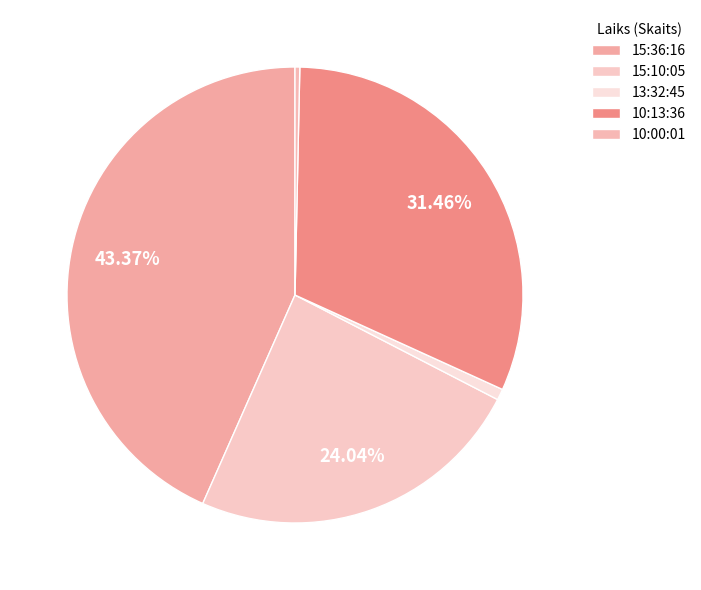

To the nearest percent, what is the combined percentage of 10:00:01 and 15:10:05?

24%